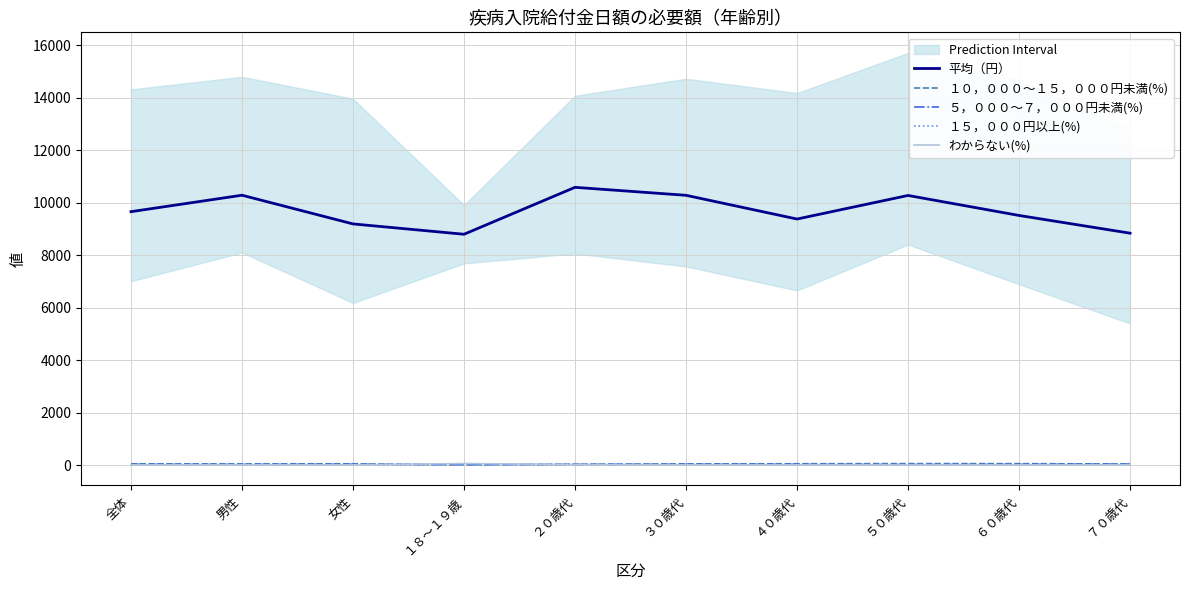

At which label does わからない(%) reach its minimum?

５０歳代